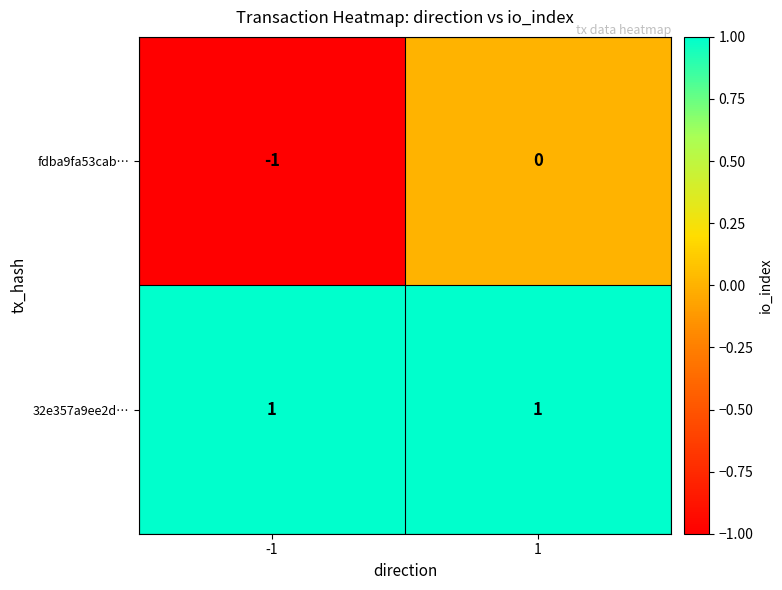

What is the difference between the highest and lowest values at -1?

2